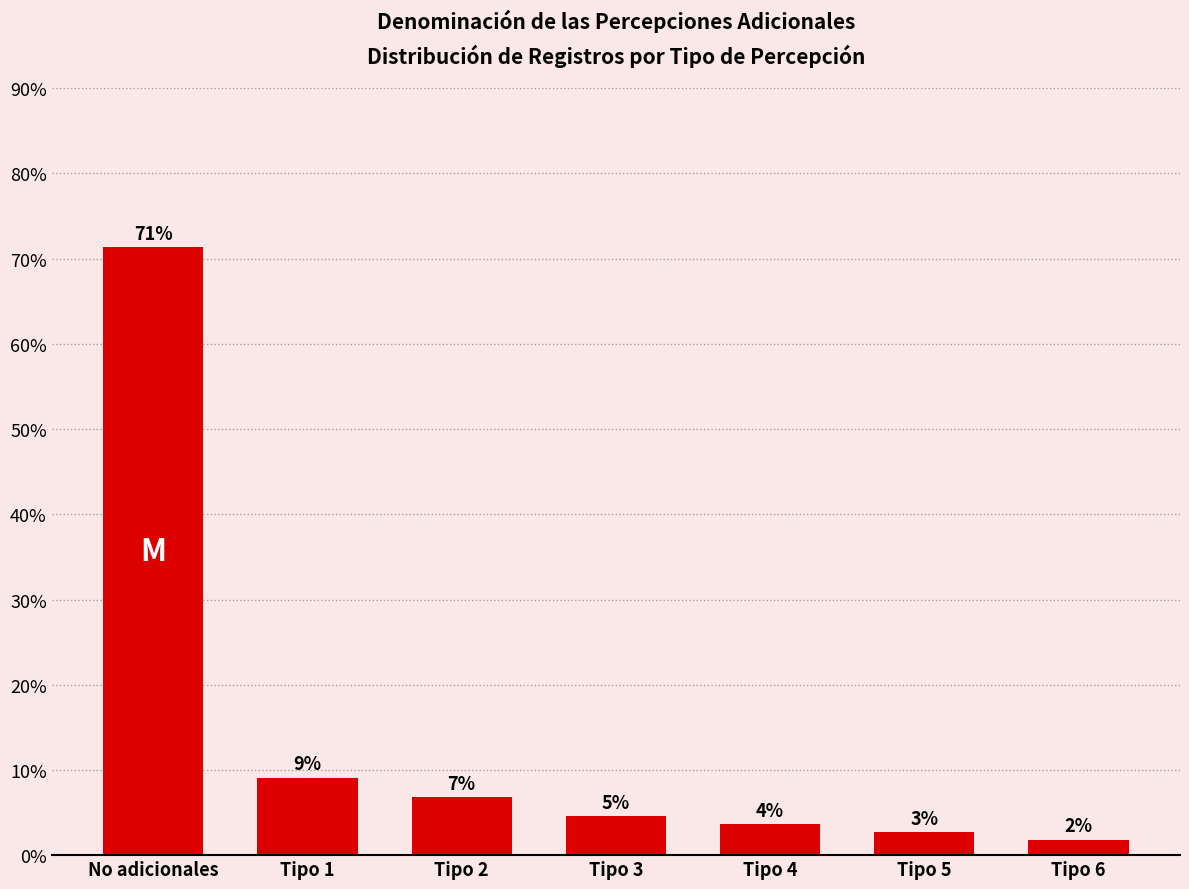

What is the difference between the second highest and second lowest values?

6.4